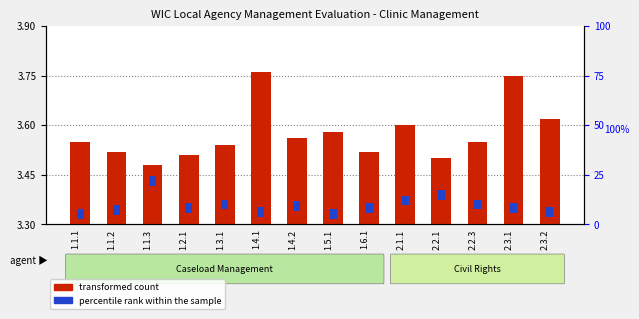

List the series in order of their overall mean, lowest first.

percentile rank within the sample, transformed count